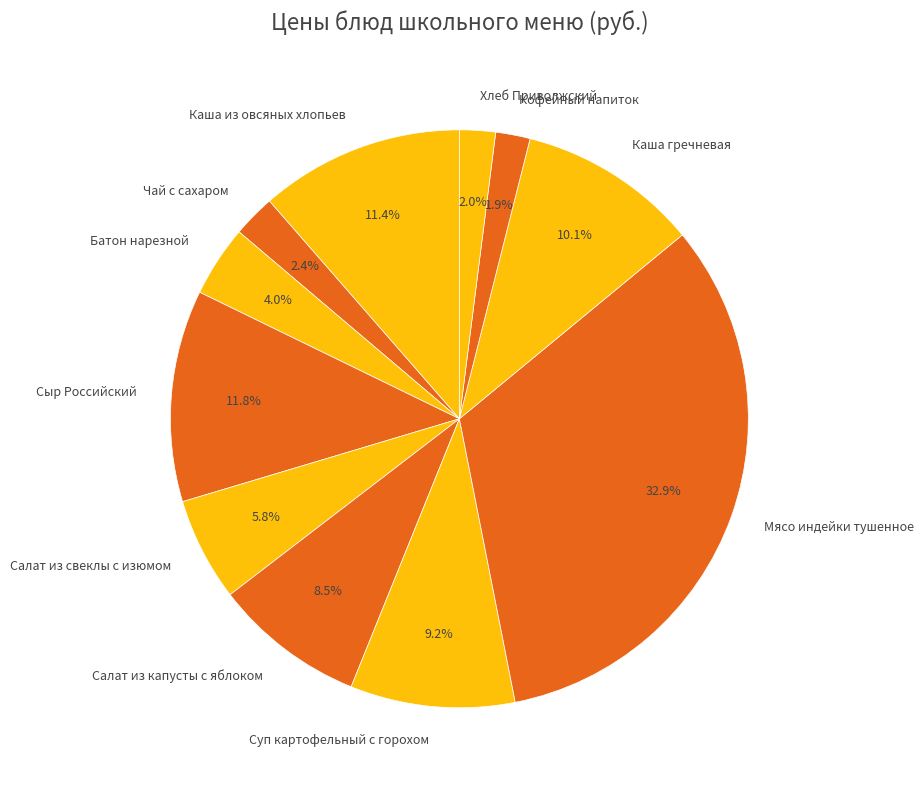

To the nearest percent, what is the difference between the Хлеб Приволжский and Батон нарезной slice percentages?

2%